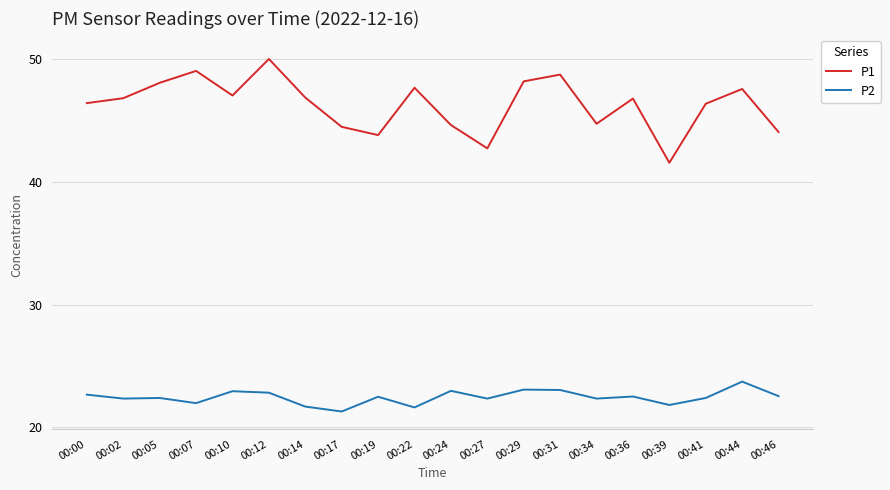

Between 00:02 and 00:12, which series saw the biggest shift?

P1